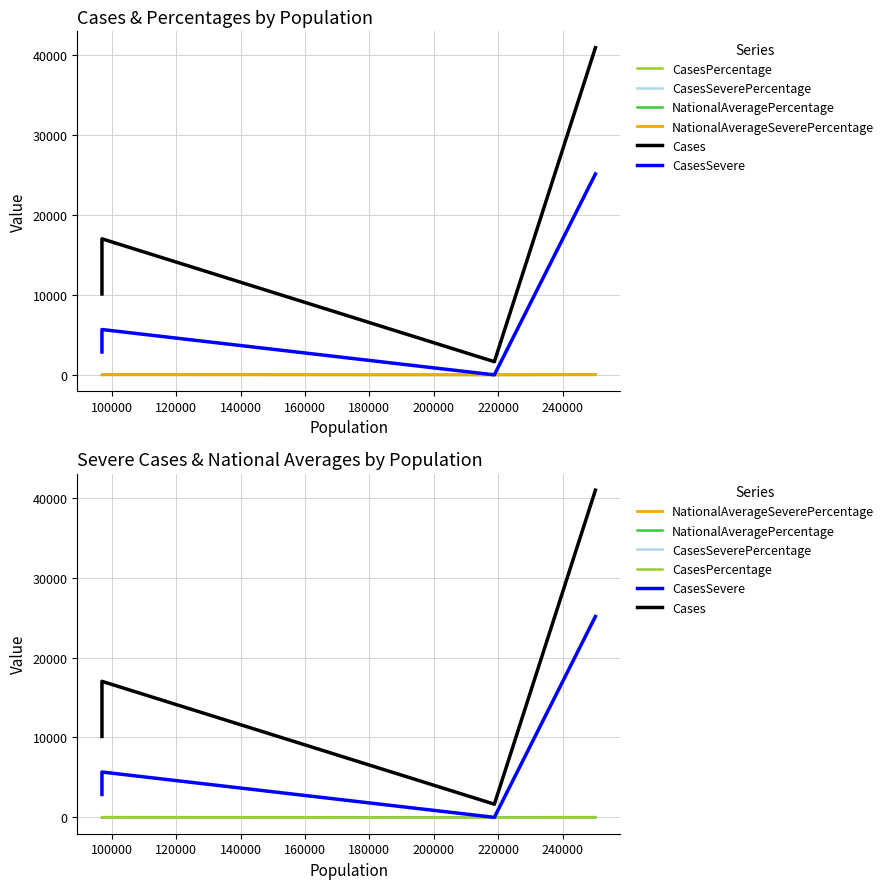

Is it true that NationalAverageSeverePercentage equals 0.0 at 120000?

True